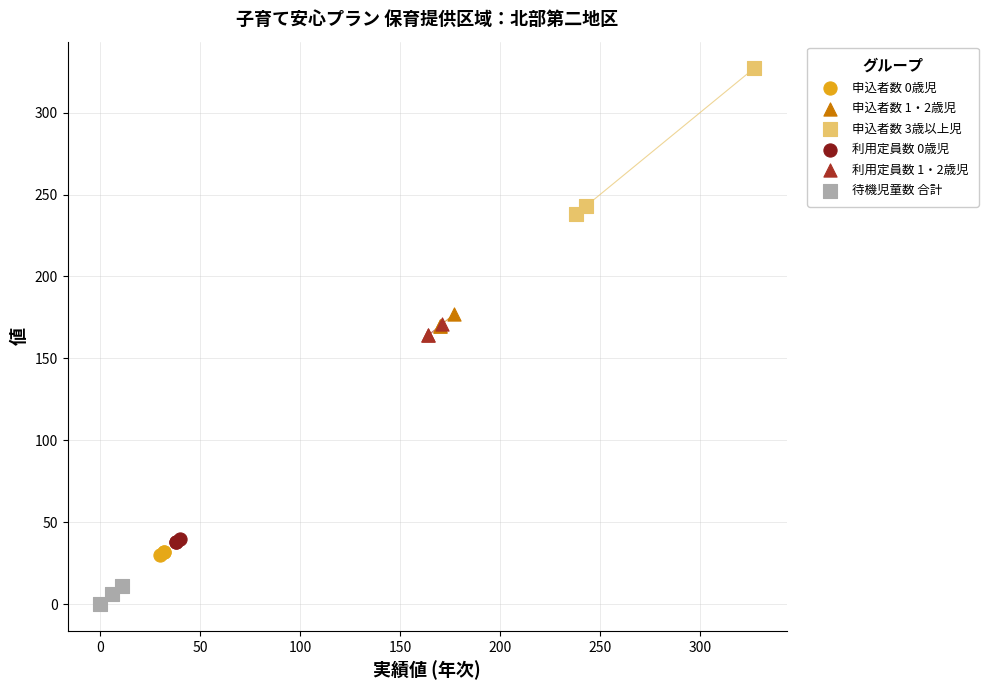

Which series contains the highest Y value?

申込者数 3歳以上児